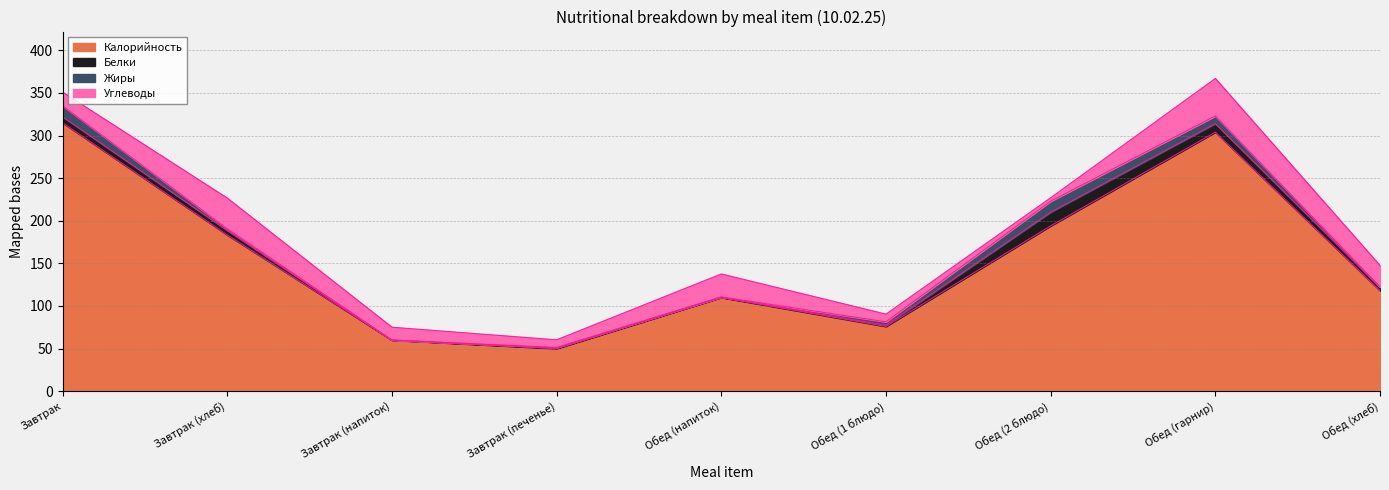

Rank the series at Обед (1 блюдо) from highest to lowest value.

Калорийность, Углеводы, Жиры, Белки